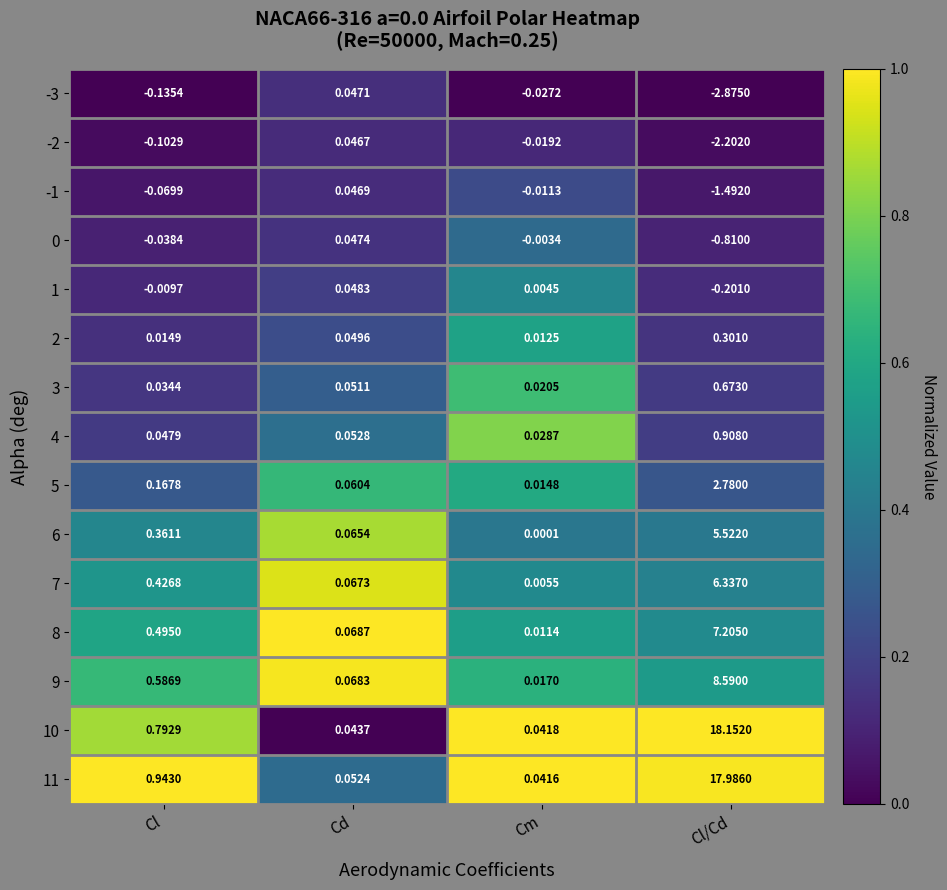

List the labels in order of 5 value, smallest first.

Cm, Cd, Cl, Cl/Cd